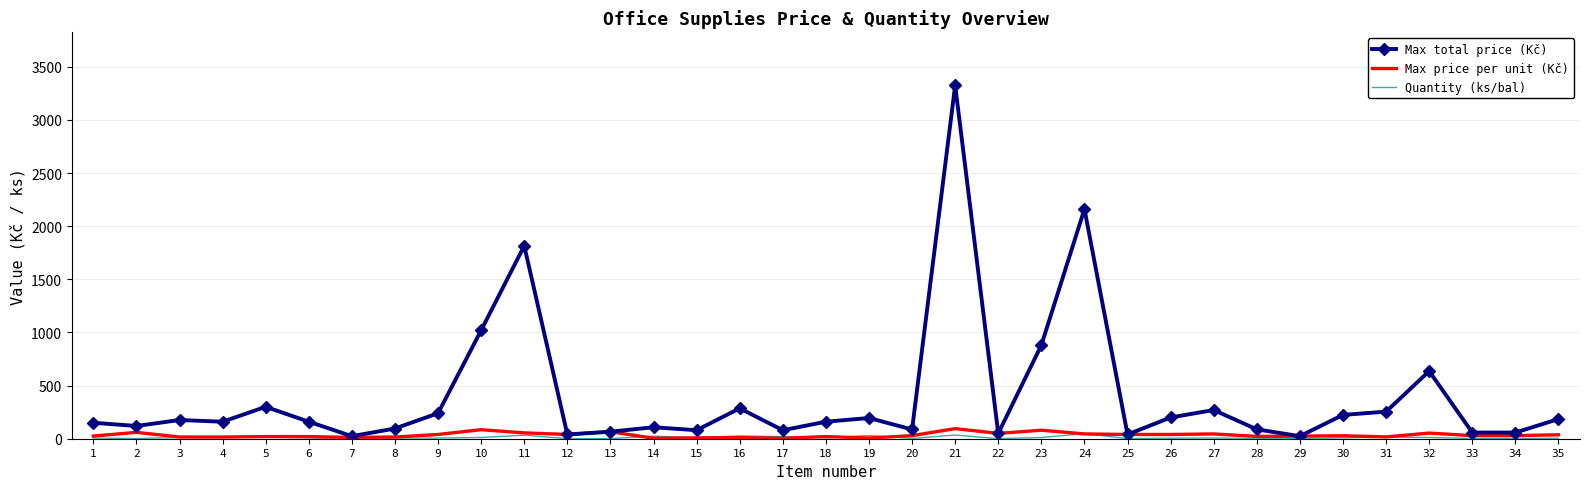

What is the maximum value for Max total price (Kč)?

3325.0